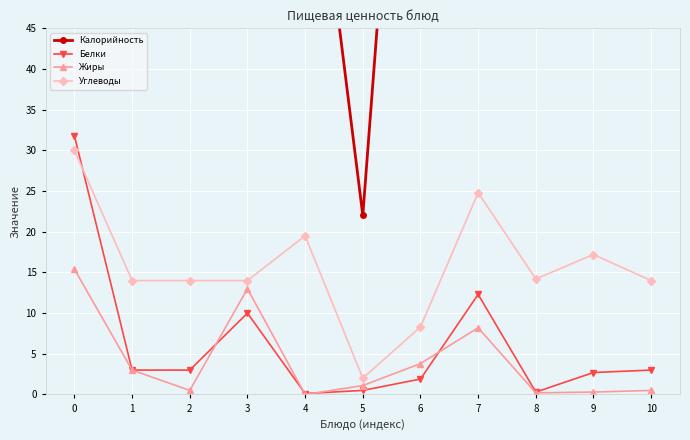

Reading right to left, transcribe all the data shown in this chart.

Калорийность: 10=72.0	9=82.0	8=60.0	7=313.0	6=115.0	5=22.0	4=79.0	3=215.0	2=72.0	1=94.0	0=388.0
Белки: 10=3.0	9=2.7	8=0.3	7=12.3	6=1.9	5=0.5	4=0.1	3=10.0	2=3.0	1=3.0	0=31.8
Жиры: 10=0.5	9=0.3	8=0.2	7=8.2	6=3.8	5=1.1	4=0.0	3=13.0	2=0.5	1=3.0	0=15.4
Углеводы: 10=14.0	9=17.2	8=14.2	7=24.8	6=8.3	5=2.0	4=19.5	3=14.0	2=14.0	1=14.0	0=30.0